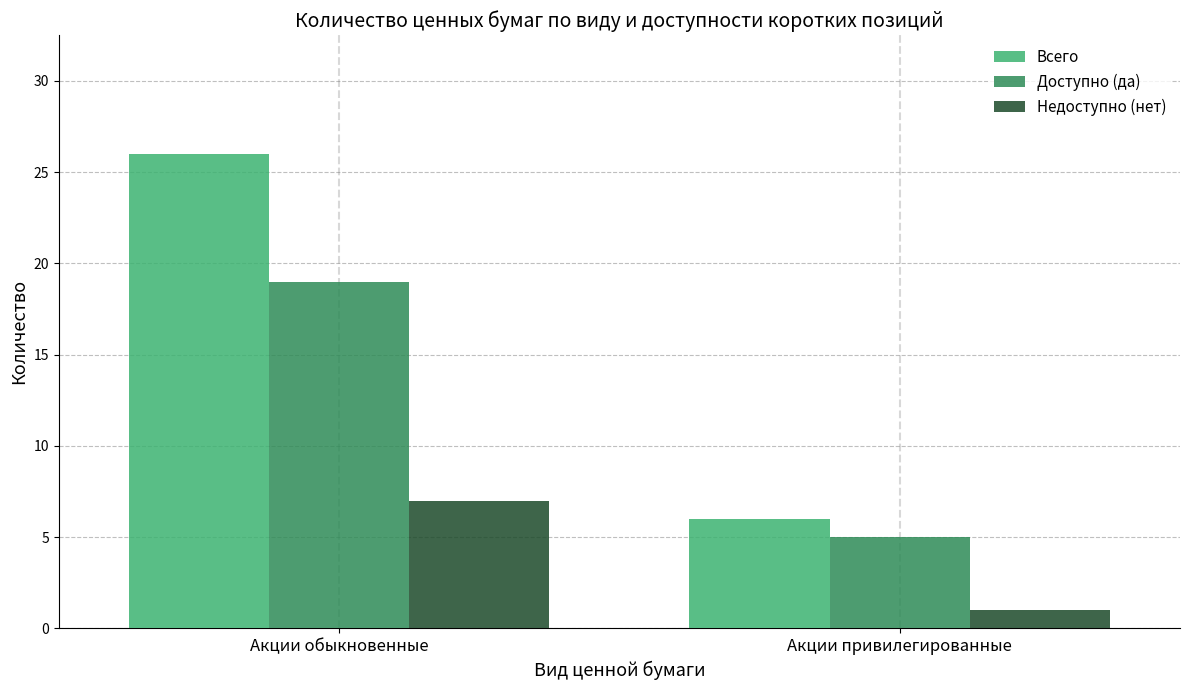

Reading left to right, transcribe all the data shown in this chart.

Всего: 26	6
Доступно (да): 19	5
Недоступно (нет): 7	1